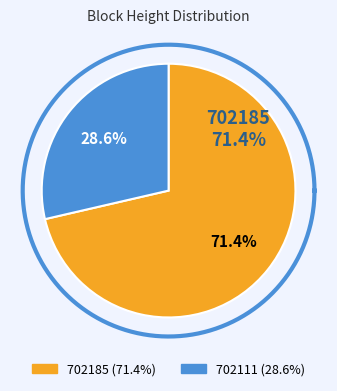

To the nearest percent, what is the difference between the 702111 and 702185 slice percentages?

43%